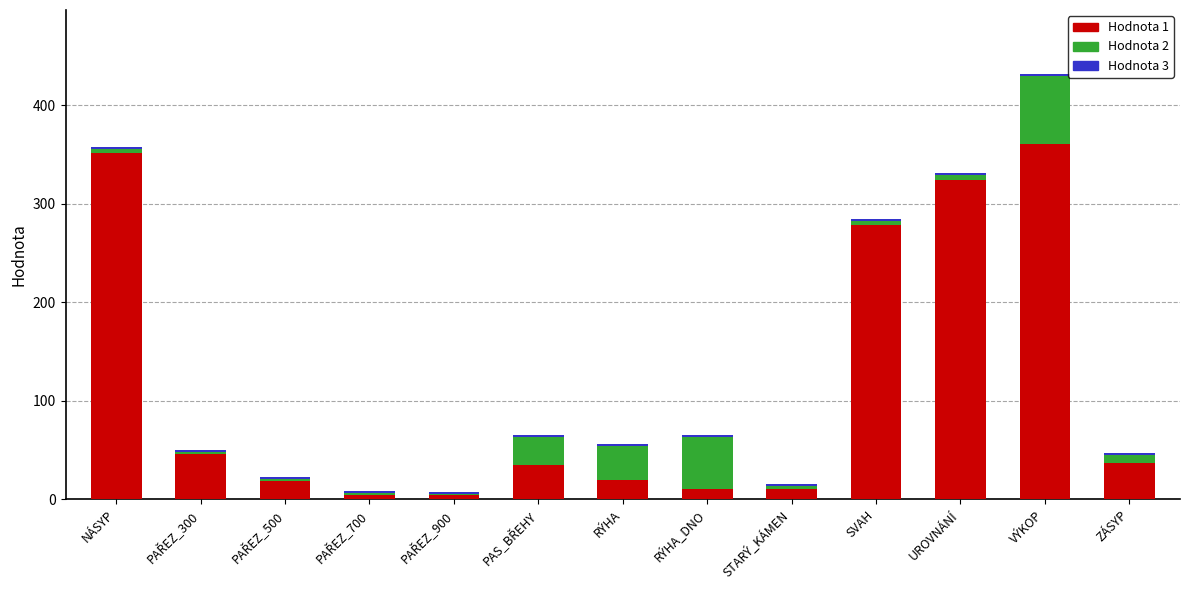

The value of Hodnota 1 at VÝKOP is 361. True or false?

True